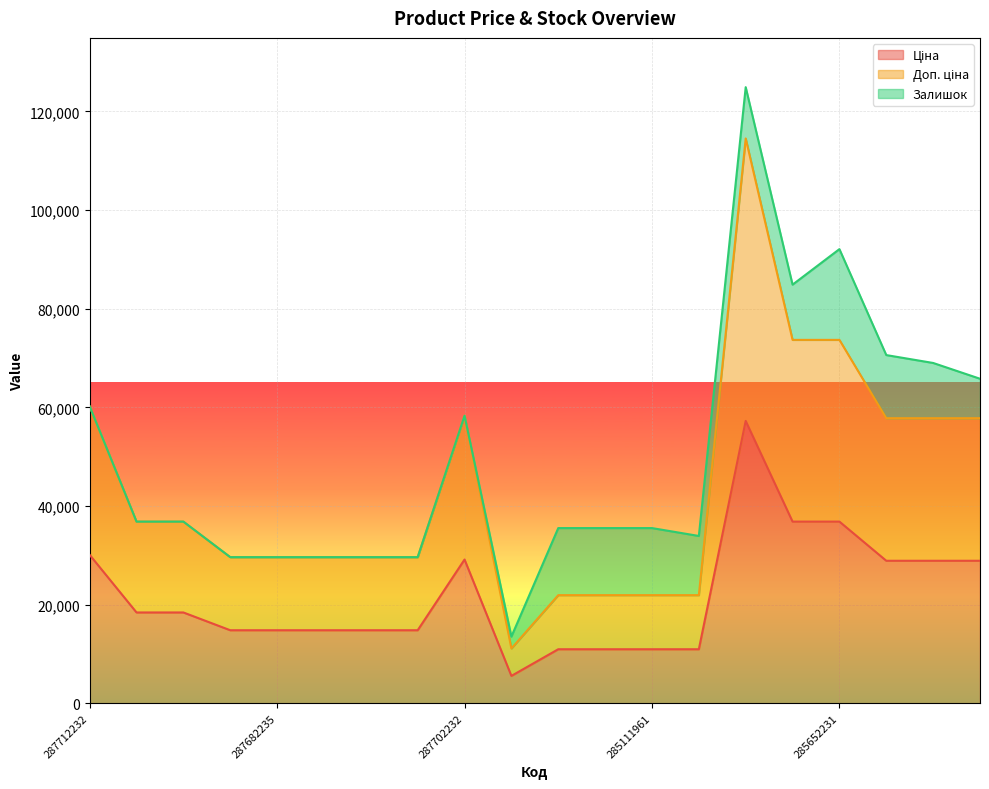

True or false: Доп. ціна and Ціна intersect in this chart.

False